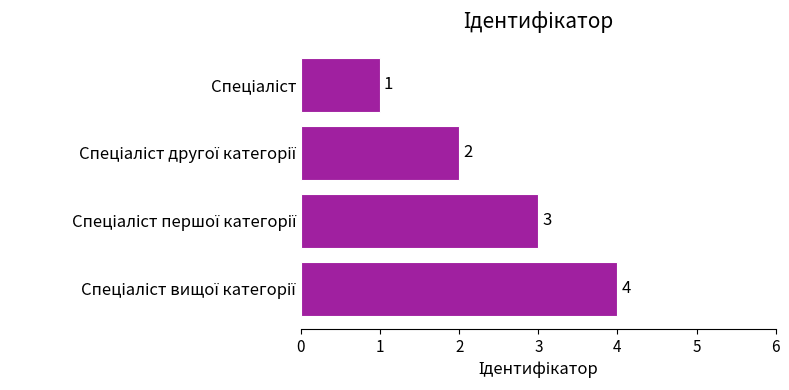

What is the sum of all values?

10